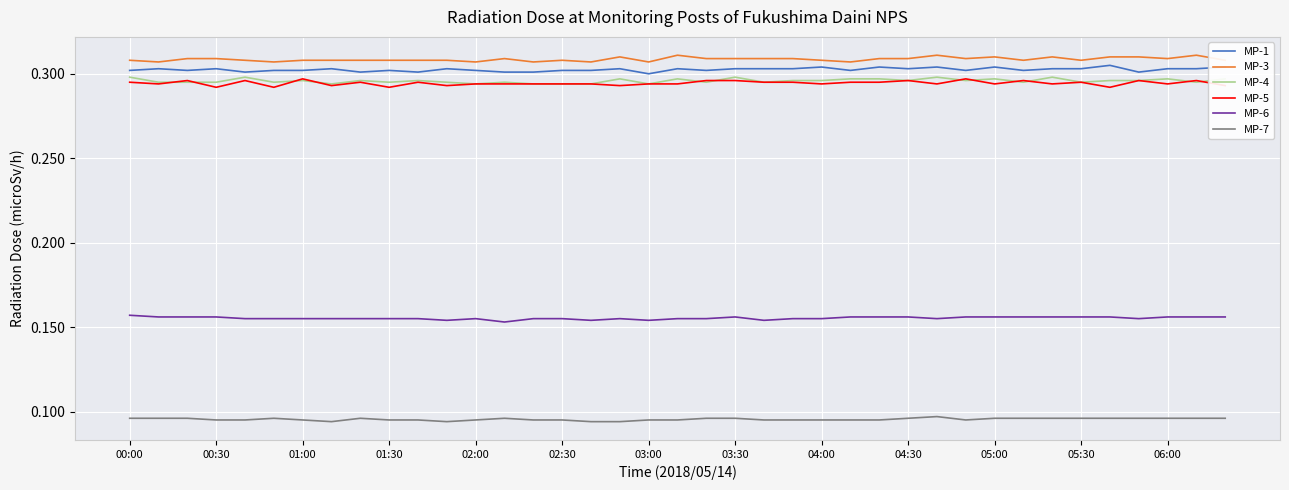

True or false: MP-5 and MP-6 cross at least once.

False